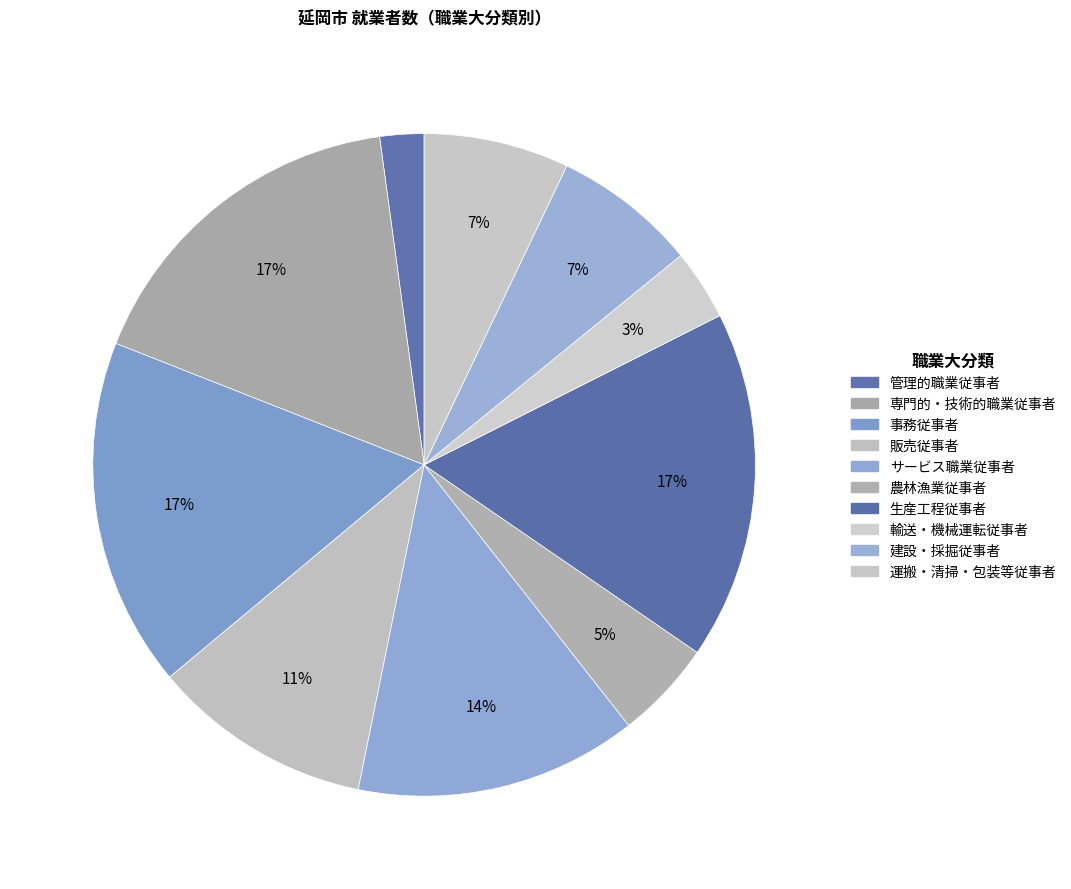

What is the ratio of the value at 農林漁業従事者 to the value at 建設・採掘従事者?

0.7